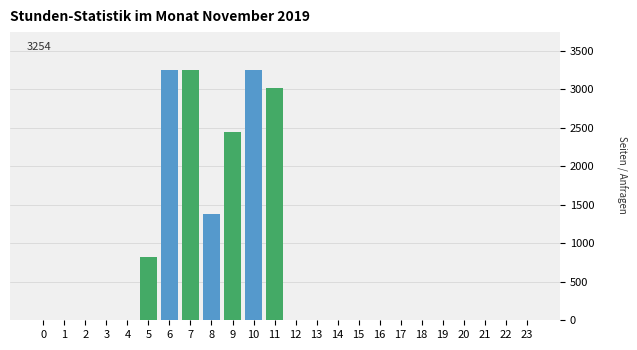

Is it true that the value at 22 is 0.0?

True